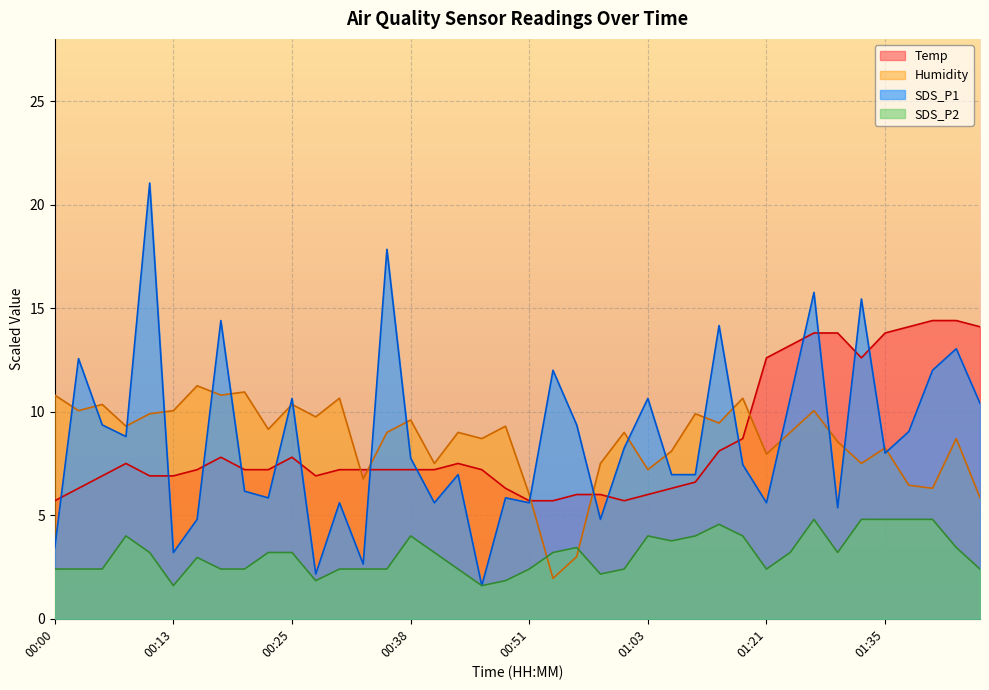

Which series has the largest total across all categories?

SDS_P1